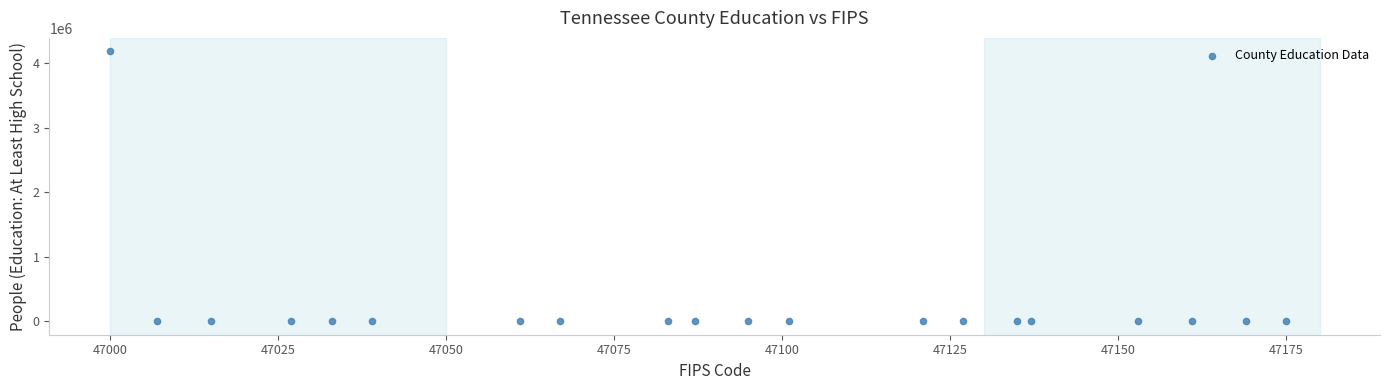

What is the range of Y values (max minus min)?

4176310